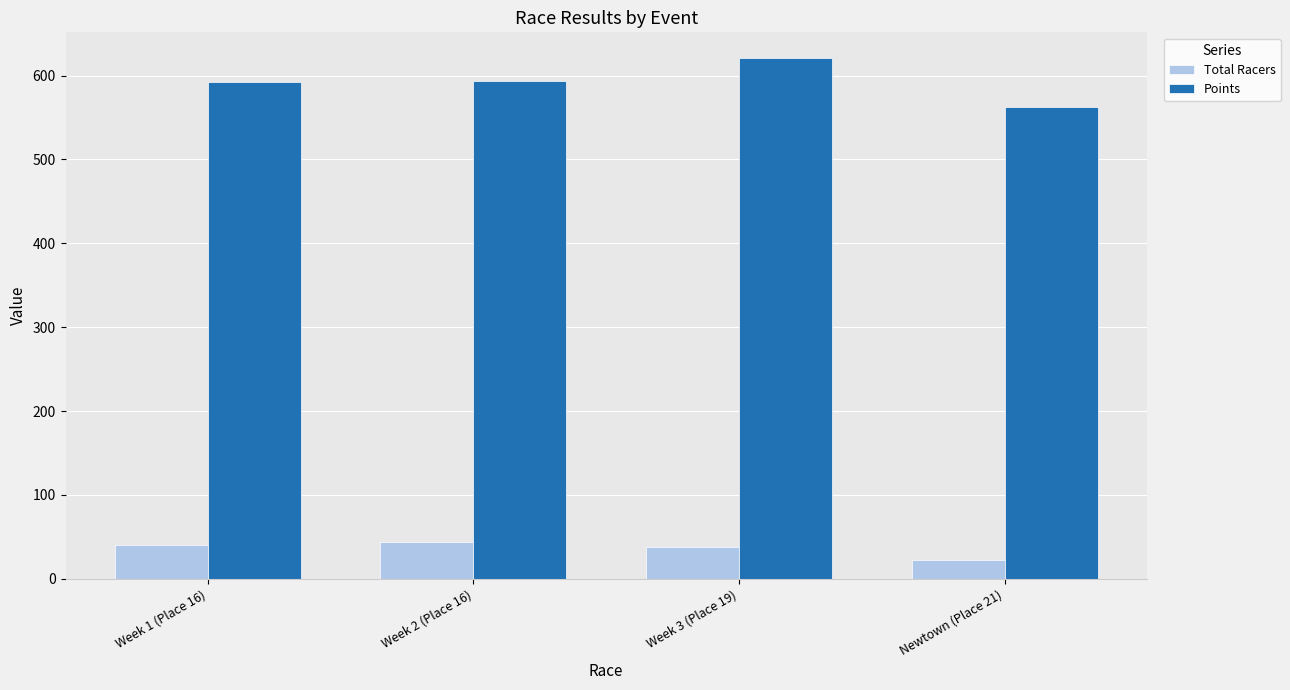

At which category is the sum across all series the highest?

Week 3 (Place 19)